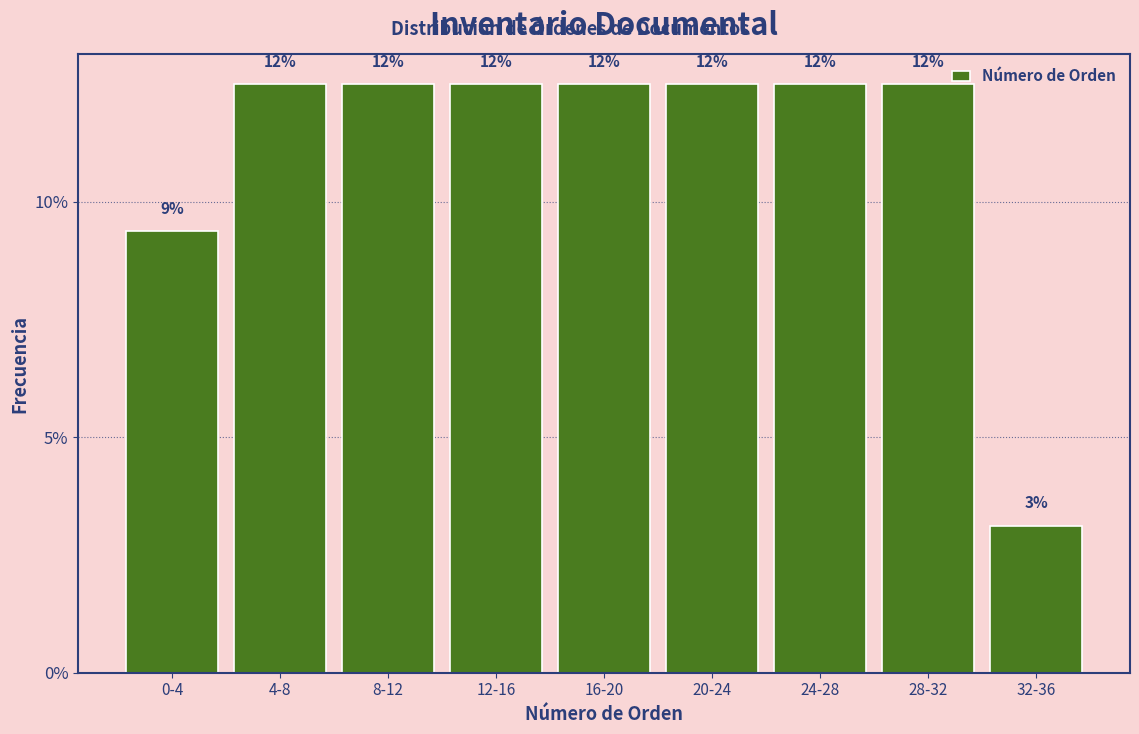

How many bars are there in total?

9